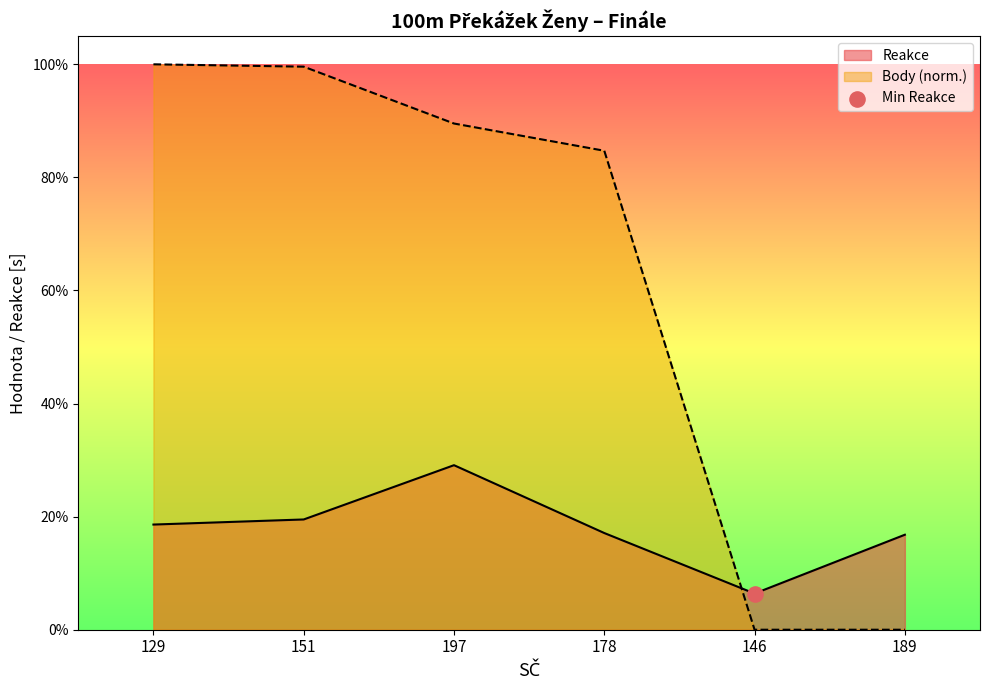

Which series contains the lowest Y value?

Body